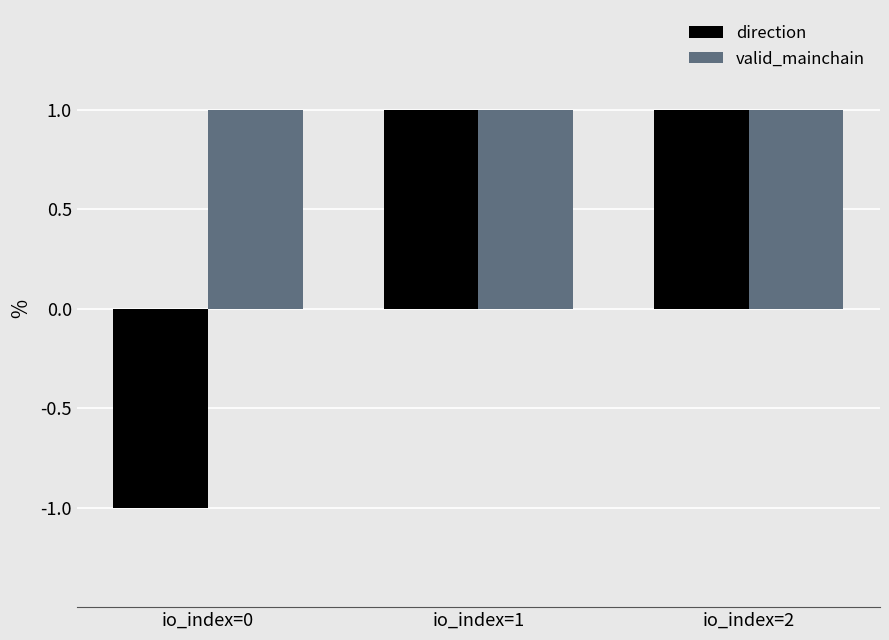

Which series has the largest range (max minus min)?

direction